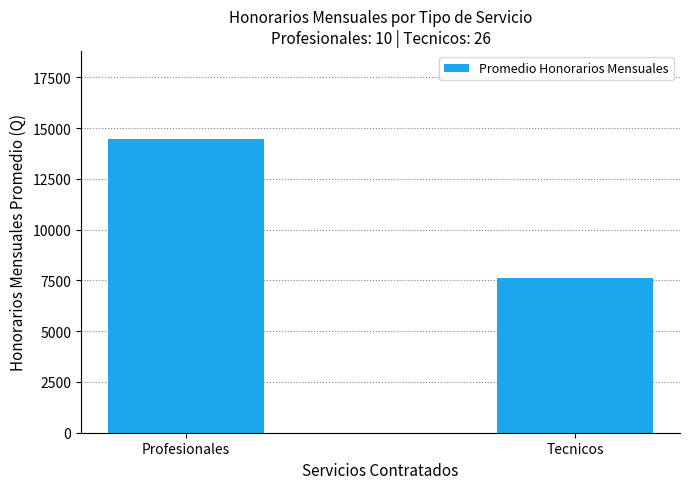

What is the sum of all values?

22066.9